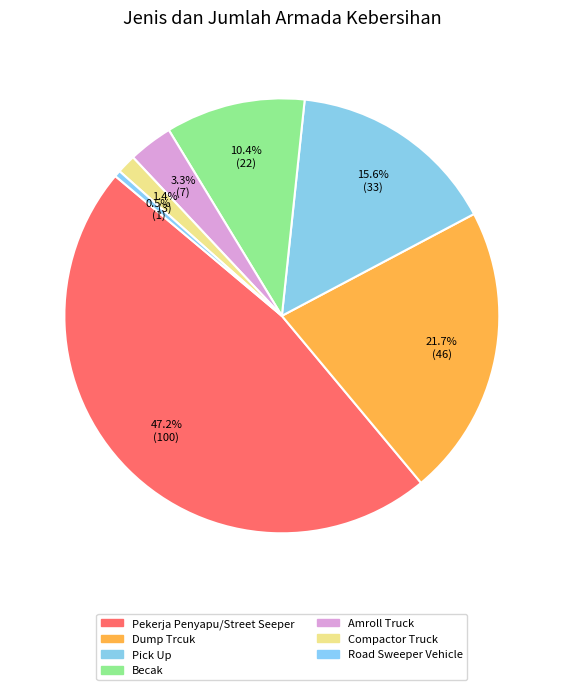

How many slices are in this pie chart?

7